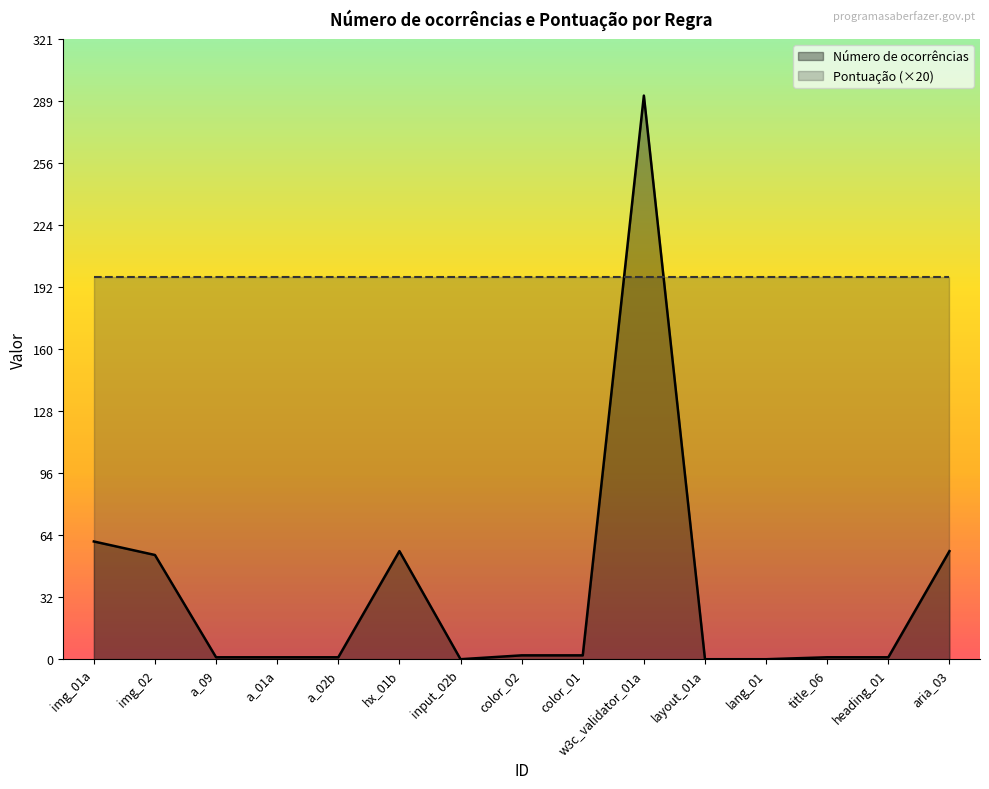

What position from the right is input_02b?

9